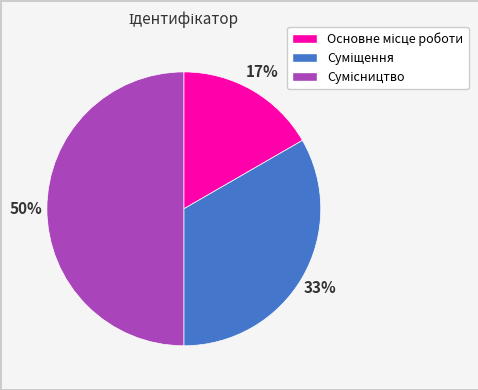

To the nearest percent, what is the difference between the largest and smallest slice percentages?

33%